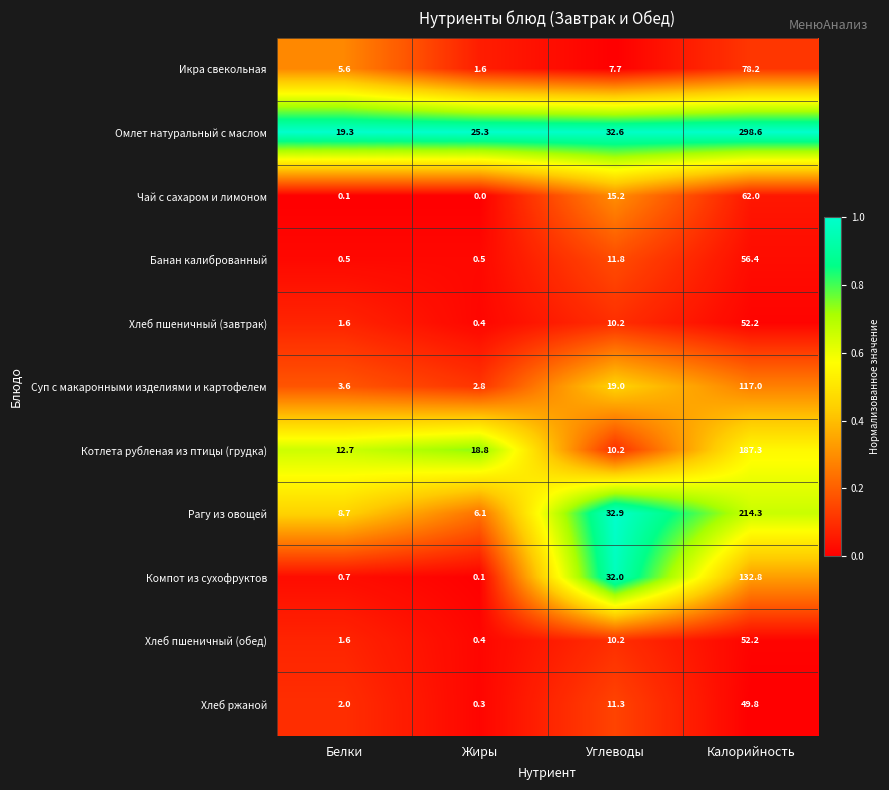

The Рагу из овощей series shows 3.7 at Жиры. True or false?

False